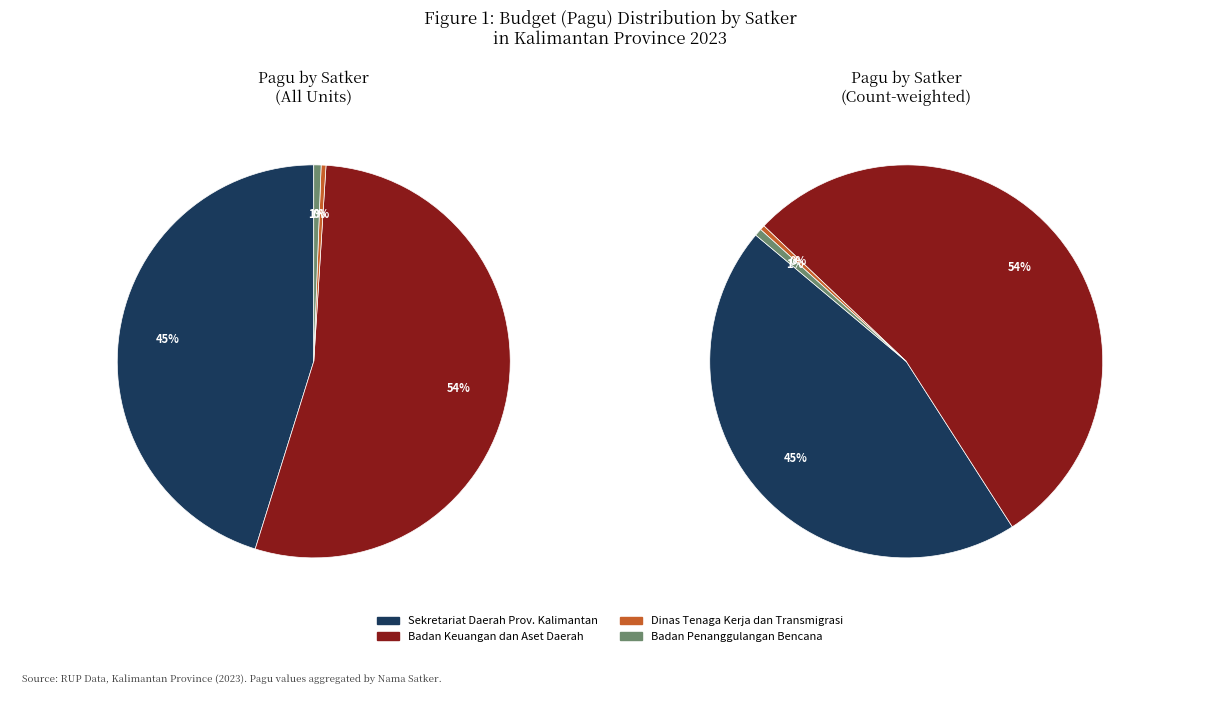

Do SEKRETARIAT DAERAH and Dinas Tenaga Kerja dan Transmigrasi together represent more than half of the pie?

No